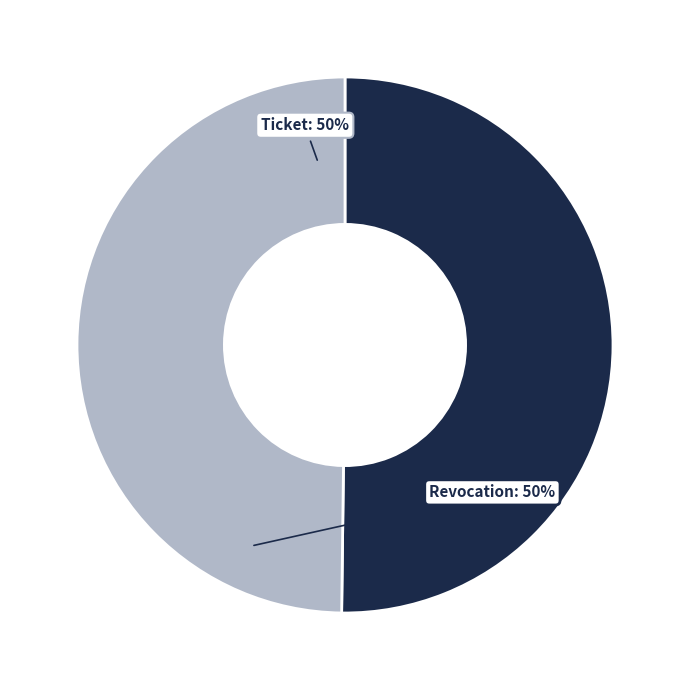

To the nearest percent, what is the combined percentage of Ticket and Revocation?

100%